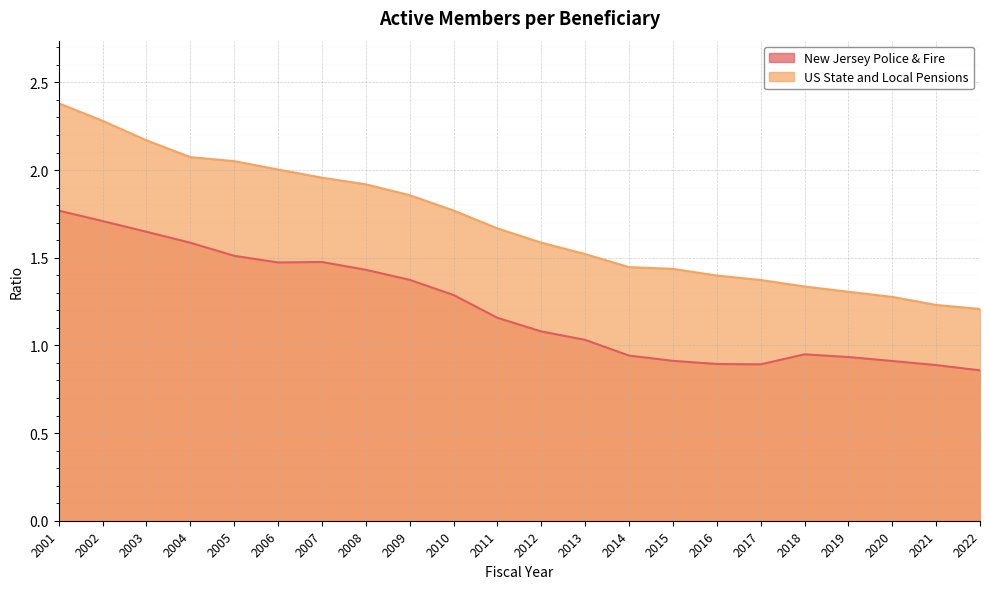

What is the minimum value shown in the chart?

0.9